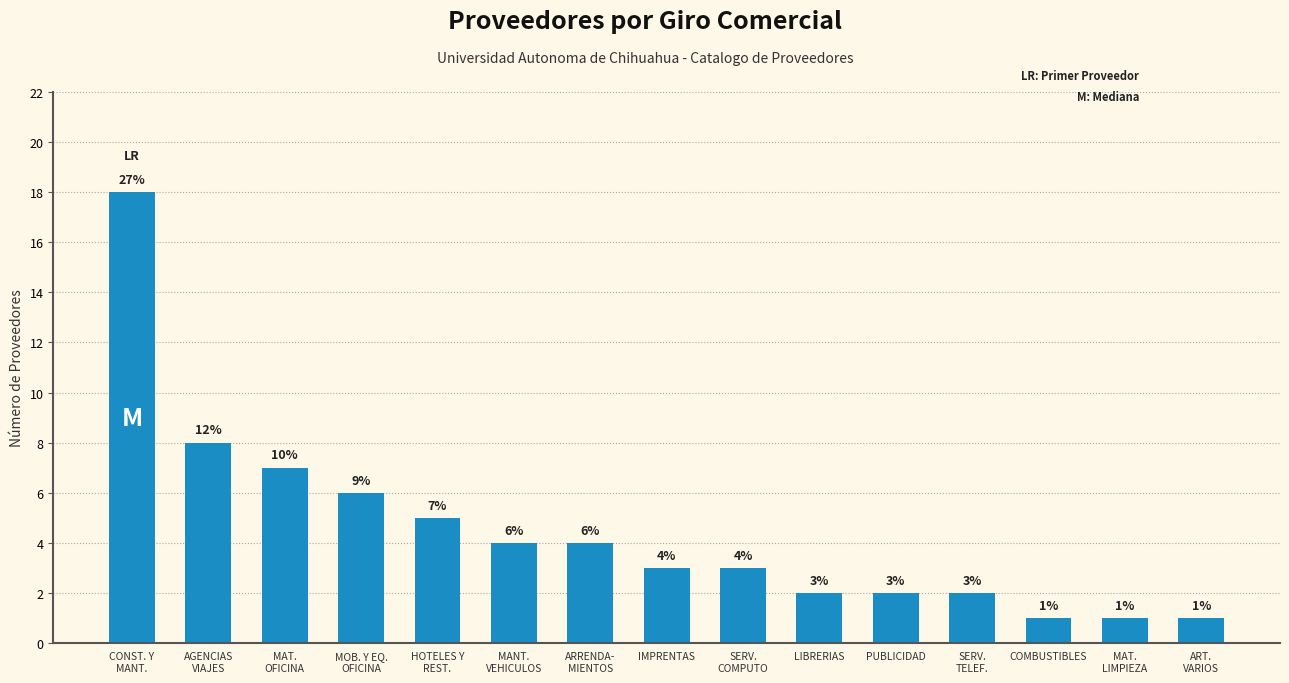

What is the greatest value displayed?

18